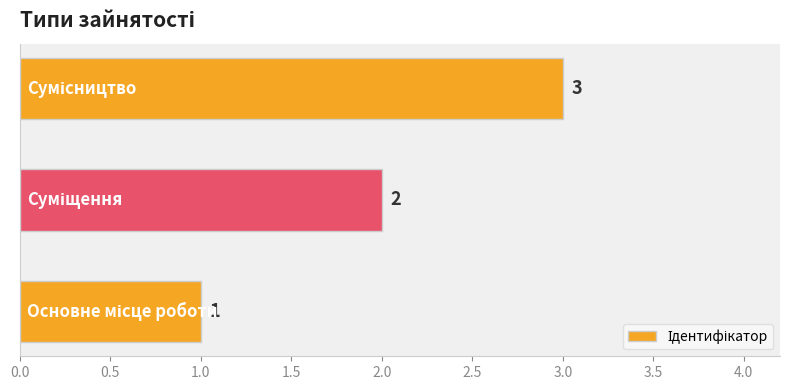

How many values are between 1 and 3?

3